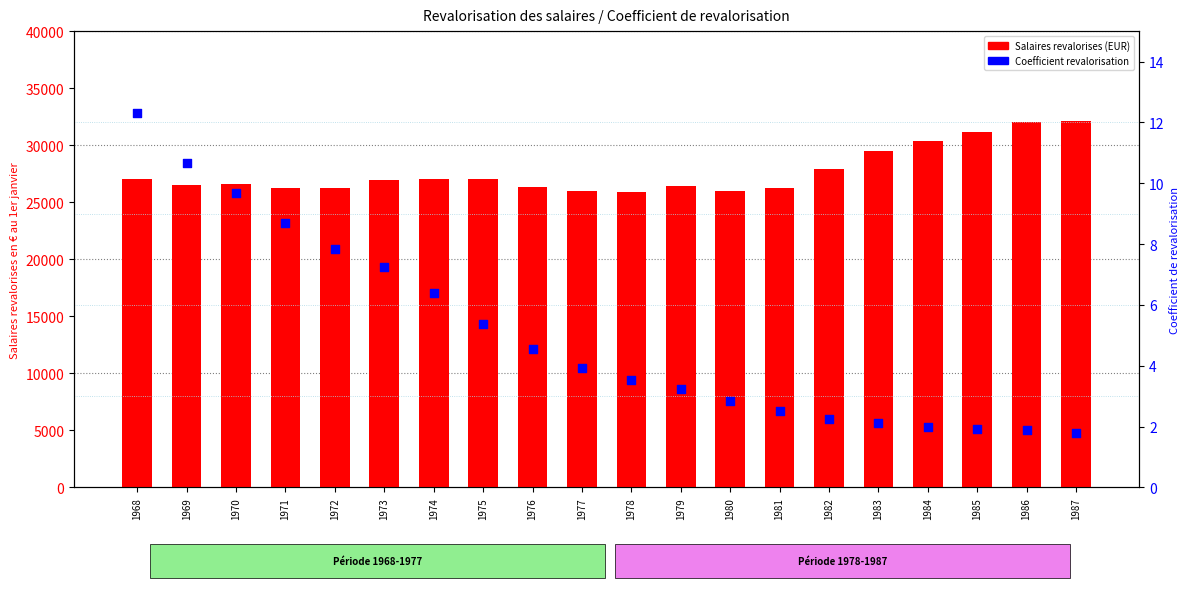

Which series reaches the maximum Y coordinate?

Salaires revalorises (EUR)